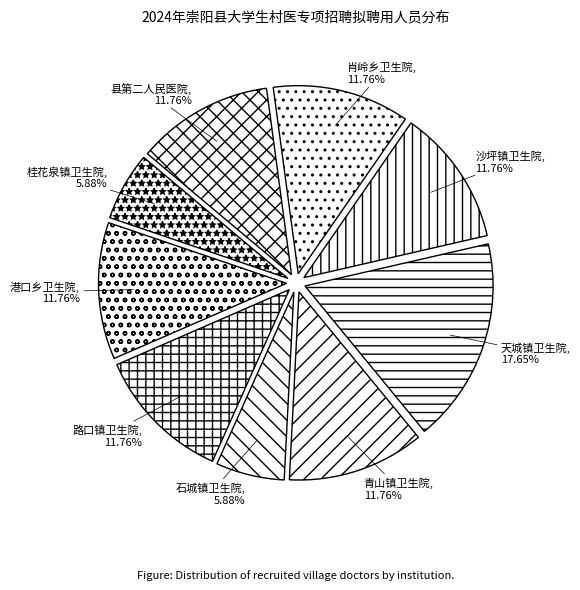

What percentage is the 县第二人民医院 slice, to the nearest percent?

12%